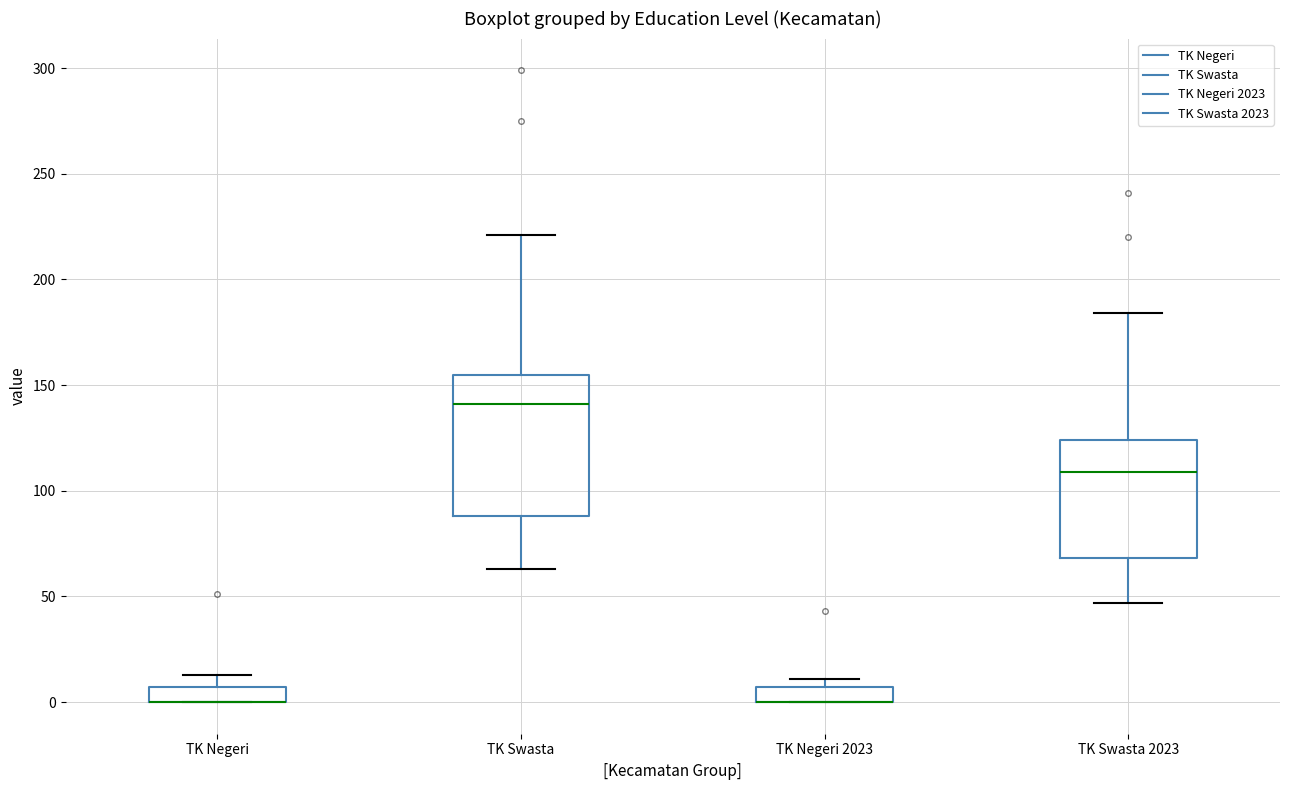

Where does the upper whisker of the box for TK Swasta end on the y-axis? The values are not printed on the chart, so give them approximately, as read against the axis.

220